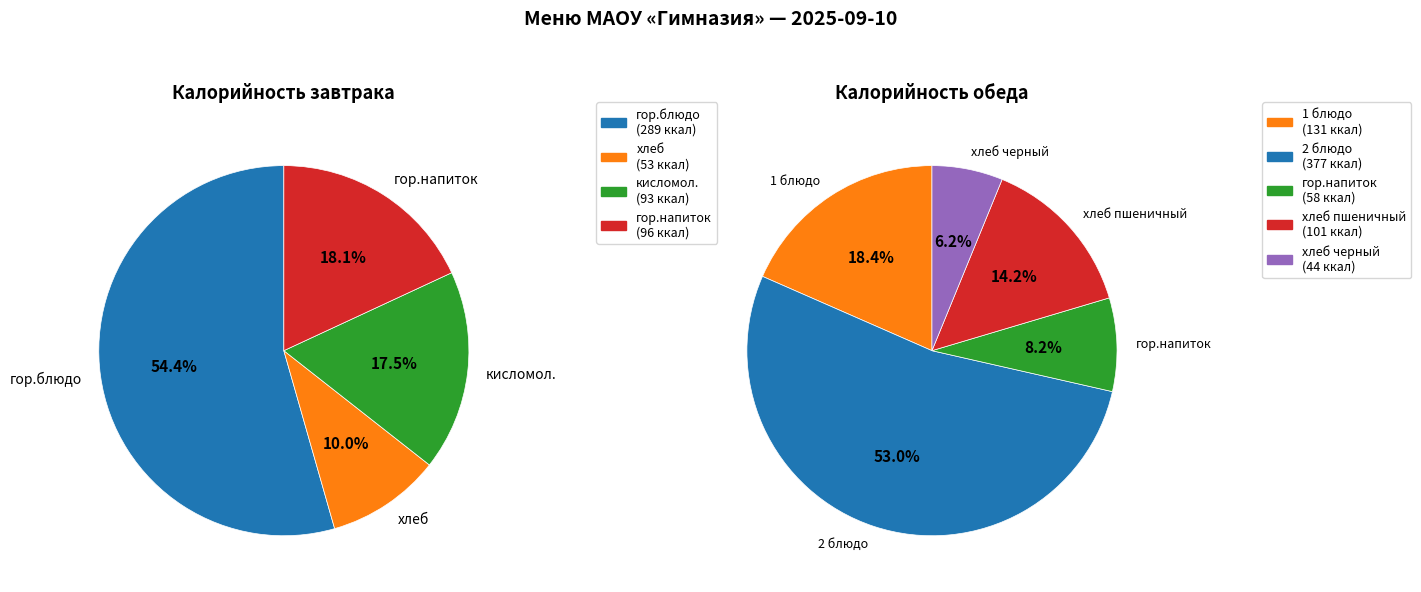

How much of the chart is everything except Завтрак (гор.блюдо)?

76.7%